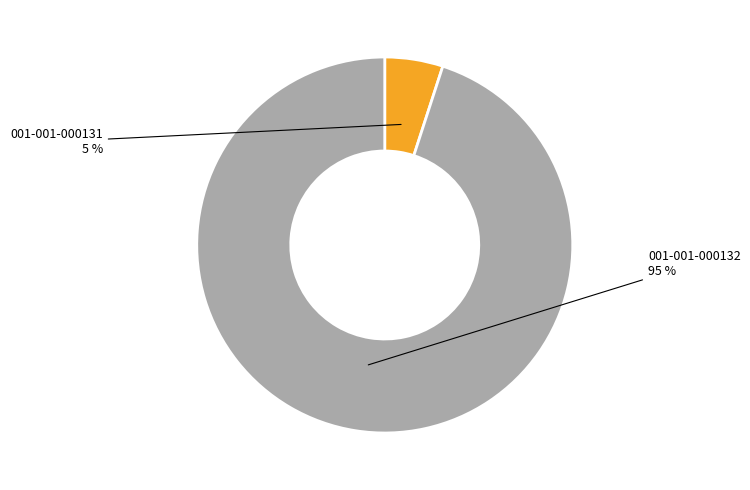

To the nearest percent, what is the difference between the largest and smallest slice percentages?

90%